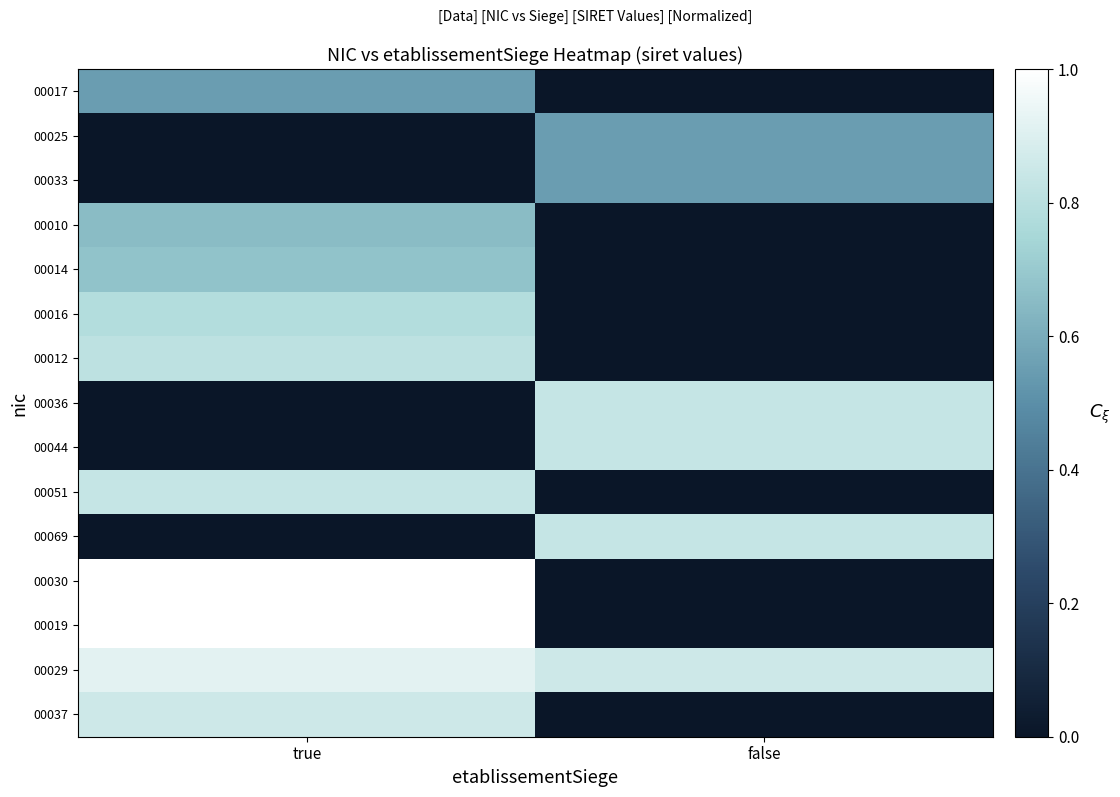

Reading right to left, list all the values displayed in this chart.

00017: false=0.0	true=0.5
00025: false=0.5	true=0.0
00033: false=0.5	true=0.0
00010: false=0.0	true=0.7
00014: false=0.0	true=0.7
00016: false=0.0	true=0.8
00012: false=0.0	true=0.8
00036: false=0.8	true=0.0
00044: false=0.8	true=0.0
00051: false=0.0	true=0.8
00069: false=0.8	true=0.0
00030: false=0.0	true=1.0
00019: false=0.0	true=1.0
00029: false=0.9	true=0.9
00037: false=0.0	true=0.9